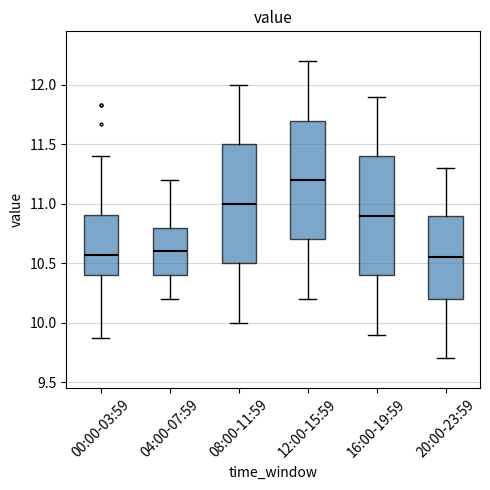

Where does the median line of the box for 08:00-11:59 sit on the y-axis? The values are not printed on the chart, so give them approximately, as read against the axis.

11.00